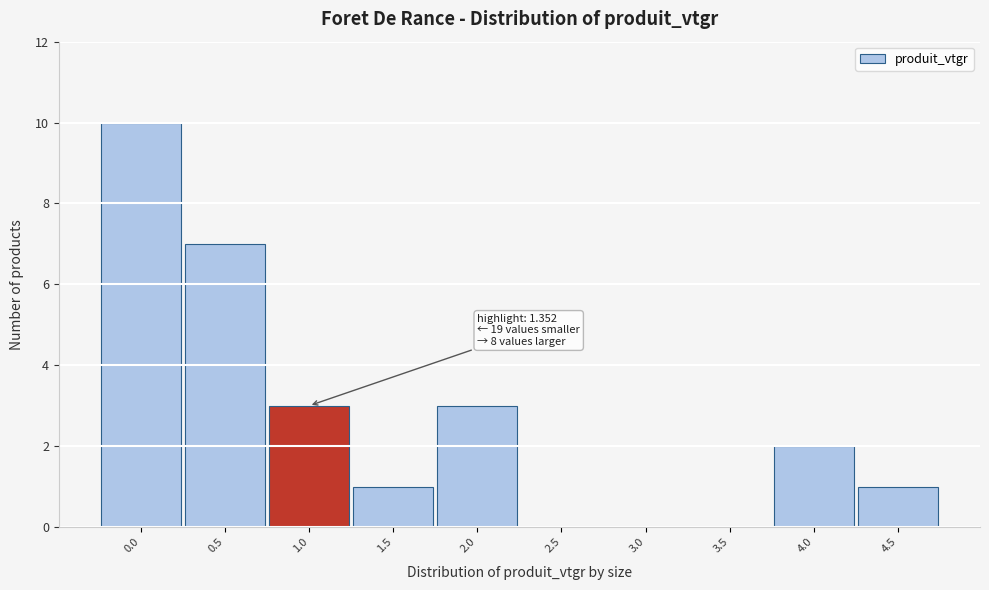

Reading left to right, transcribe all the data shown in this chart.

0.0=10	0.5=7	1.0=3	1.5=1	2.0=3	2.5=0	3.0=0	3.5=0	4.0=2	4.5=1